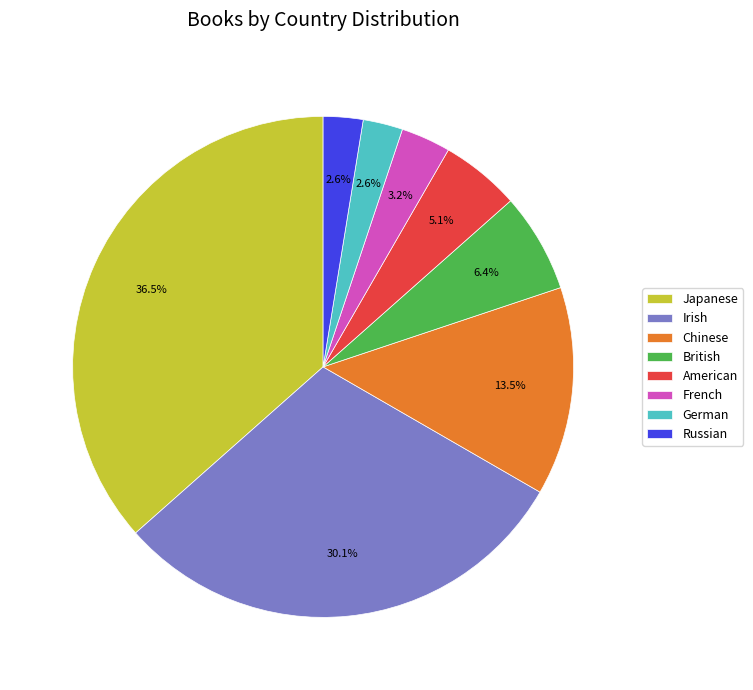

Which slice is the largest?

Japanese